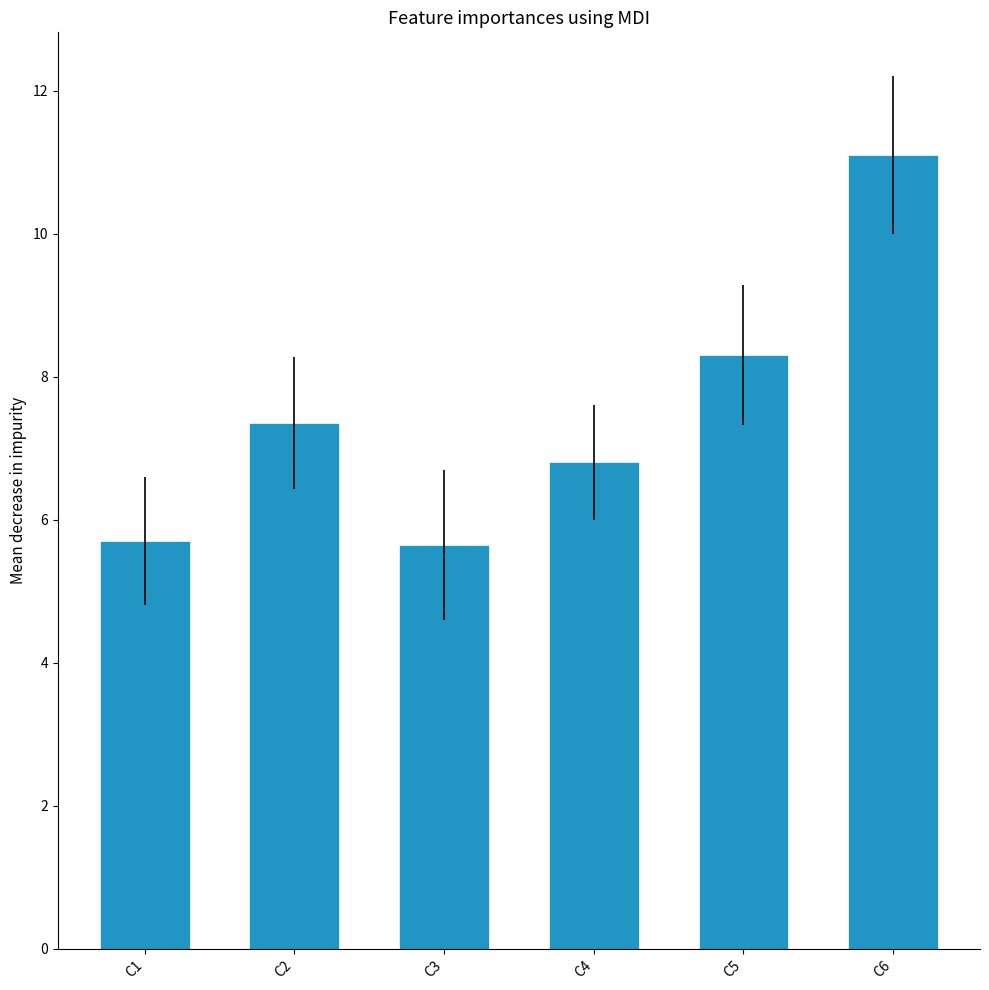

What is the difference between the values at C4 and C5?

1.5